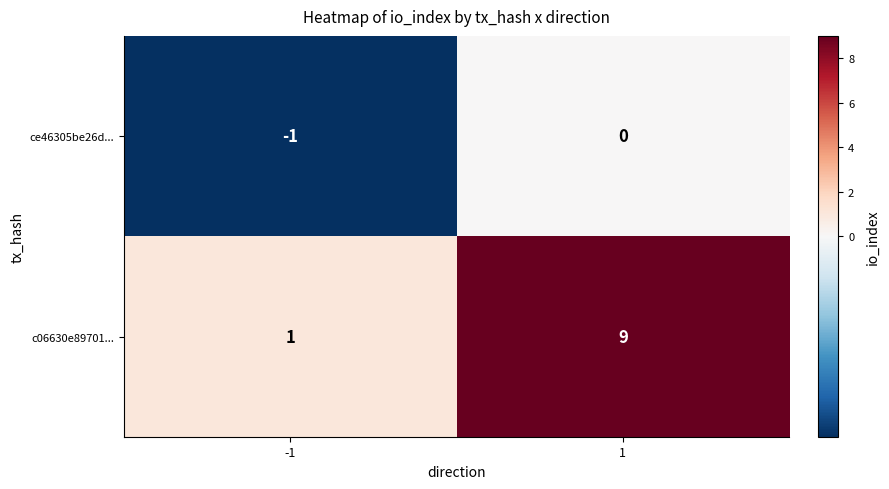

Rank the series at 1 from lowest to highest value.

ce46305be26d..., c06630e89701...